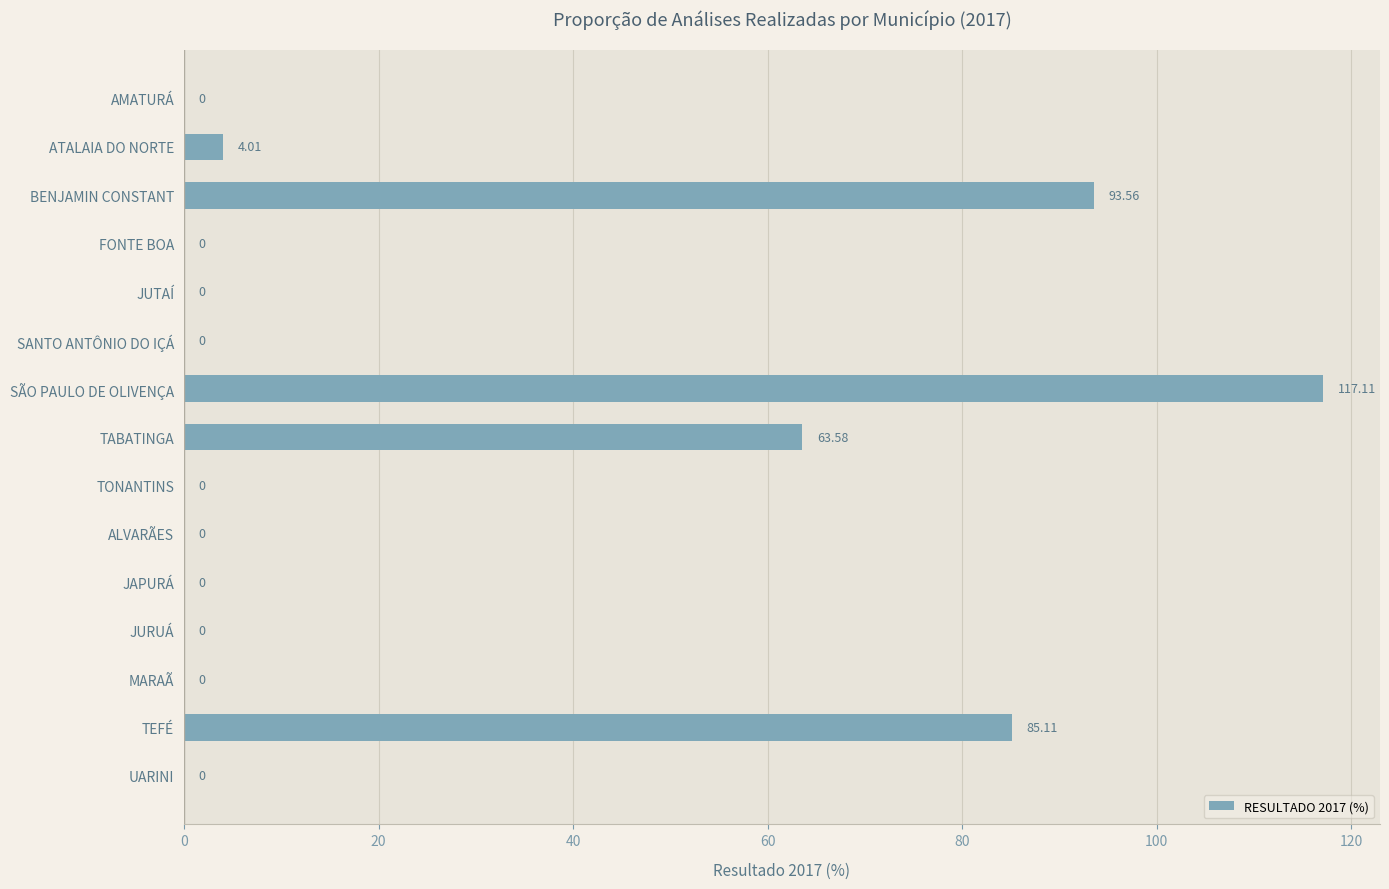

Are the bars horizontal?

Yes